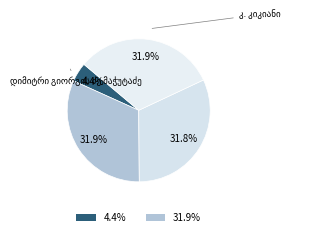

To the nearest percent, what percentage of the pie is კ. კიკიანი?

32%